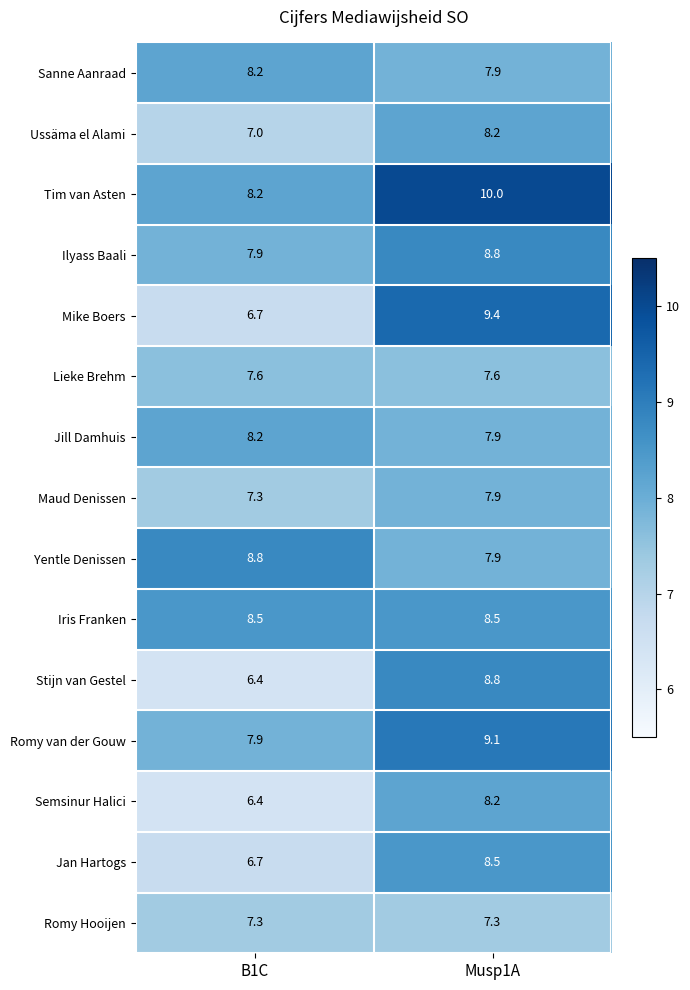

List the labels in order of Maud Denissen value, smallest first.

B1C, Musp1A